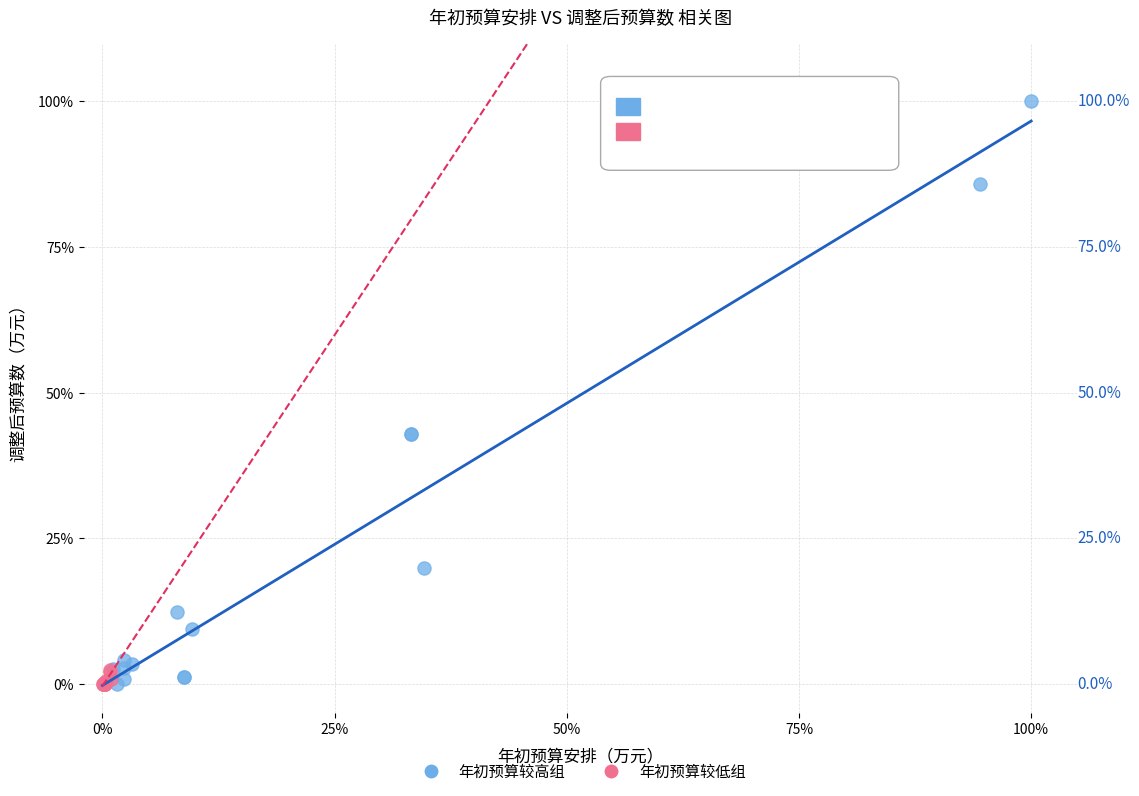

Which series has the largest Y range (max minus min)?

年初预算较高组